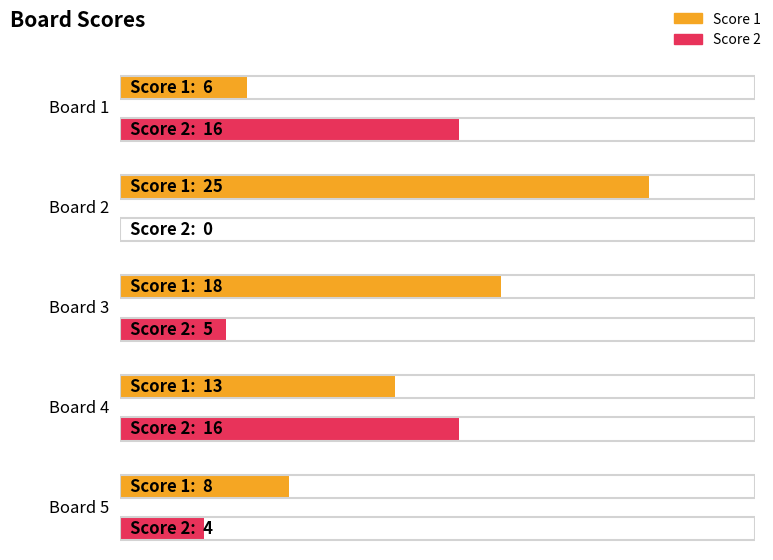

What is the sum of the Score 1 values at Board 4 and Board 1?

19